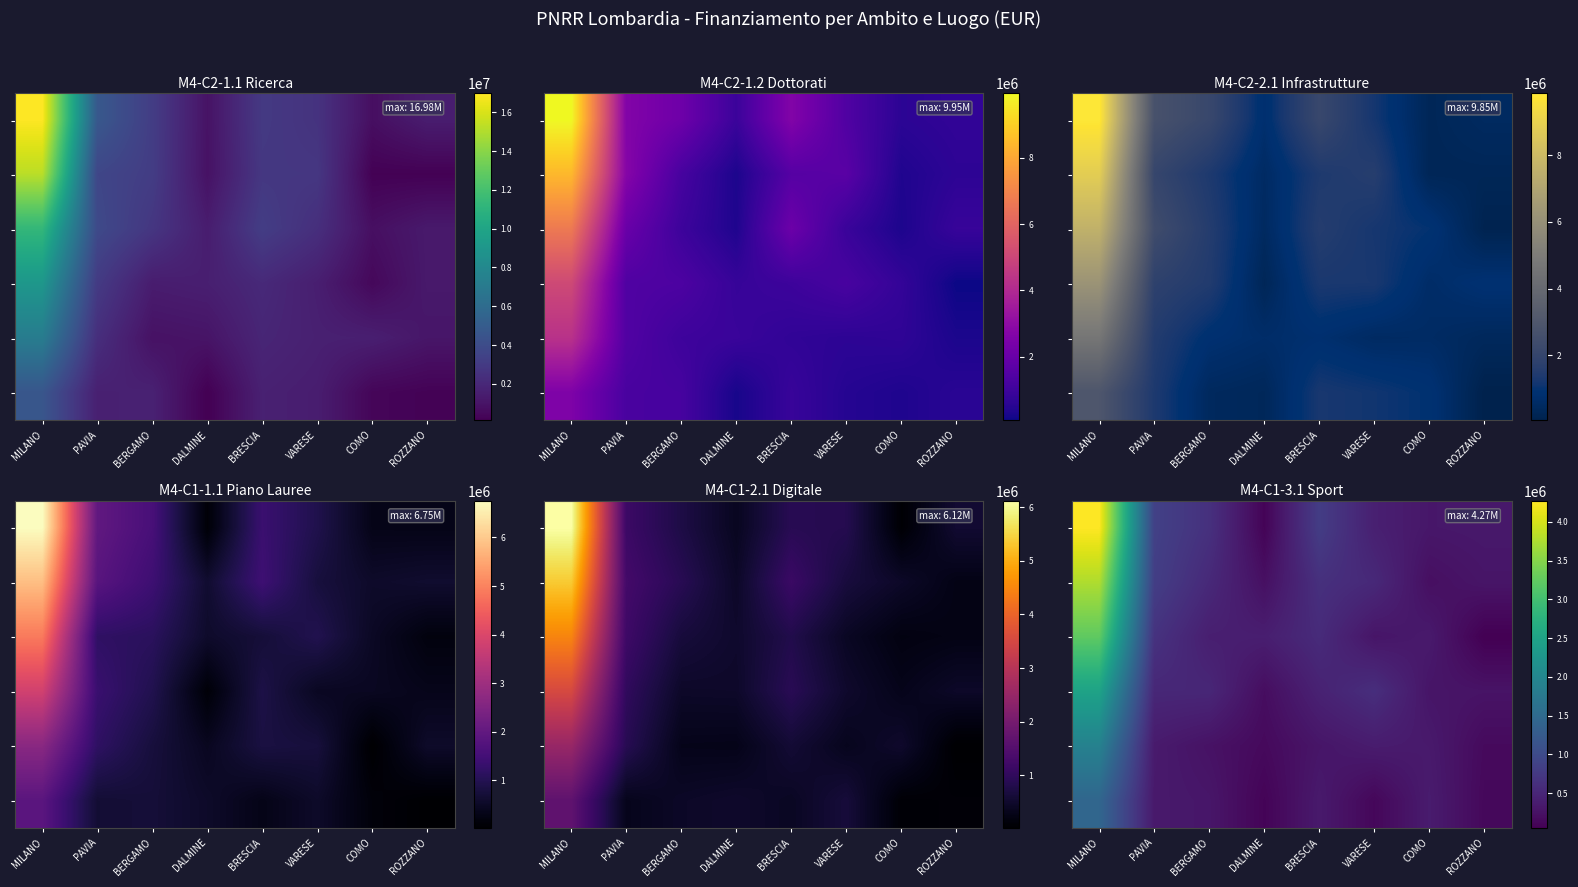

Which category has the lowest value across all series?

ROZZANO